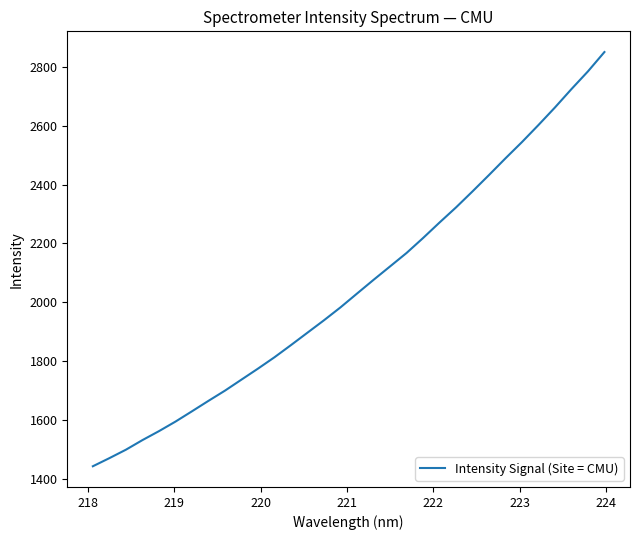

What is the maximum value shown in the chart?

2850.0